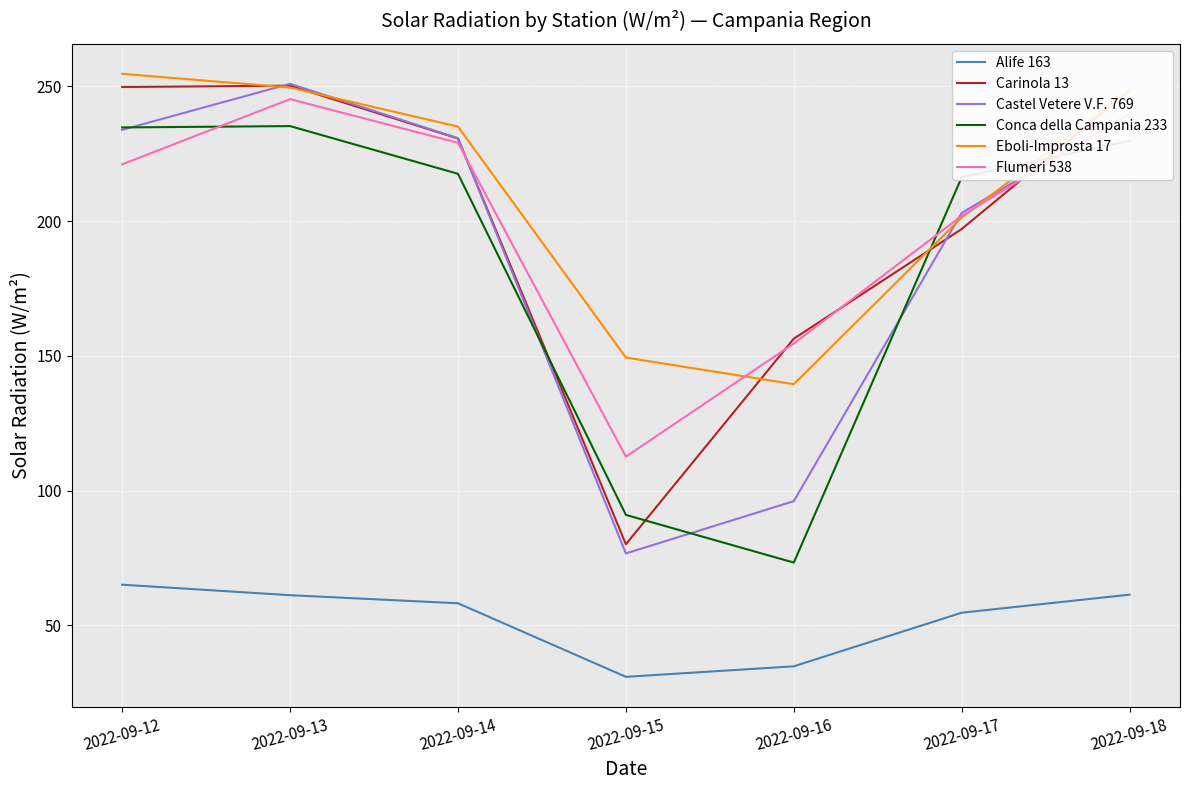

What is the highest value of the Flumeri 538 series?

245.3